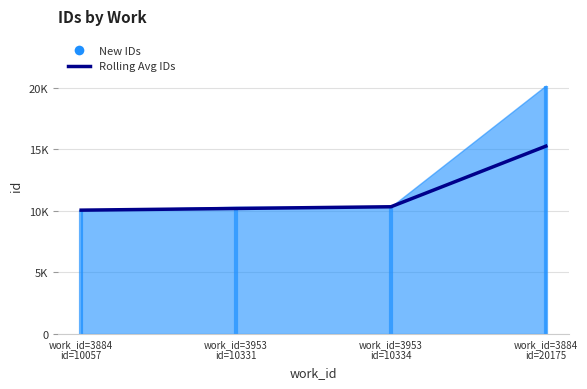

True or false: the data shows 4269.5 at work_id=3884
id=10057.

False